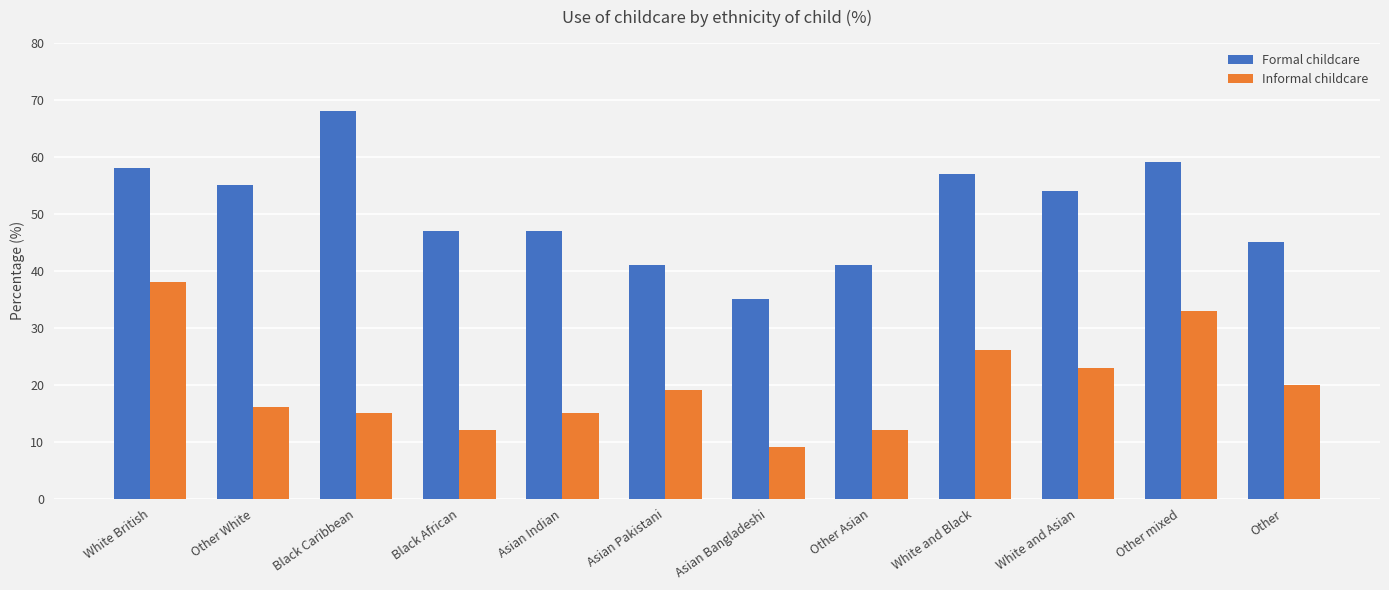

Between Black African and White and Black, which series saw the biggest shift?

Informal childcare